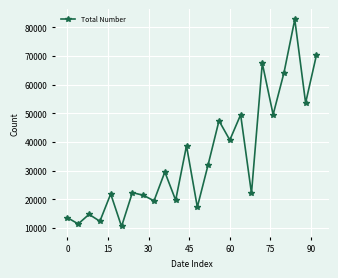

What is the maximum value shown in the chart?

82754